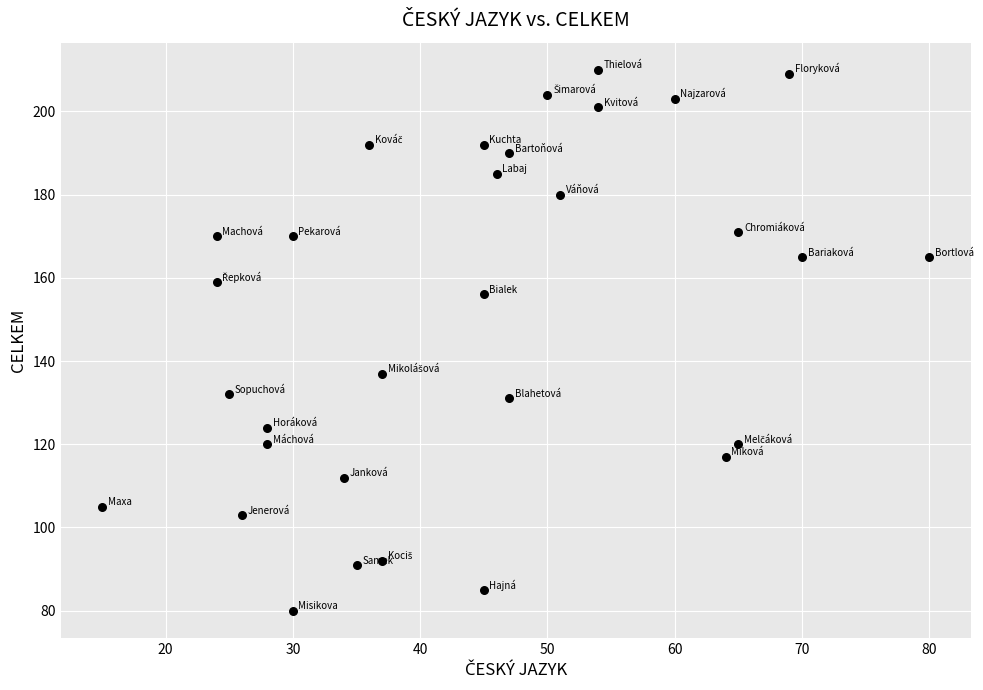

What Y value in the scatter plot is closest to 145?

137